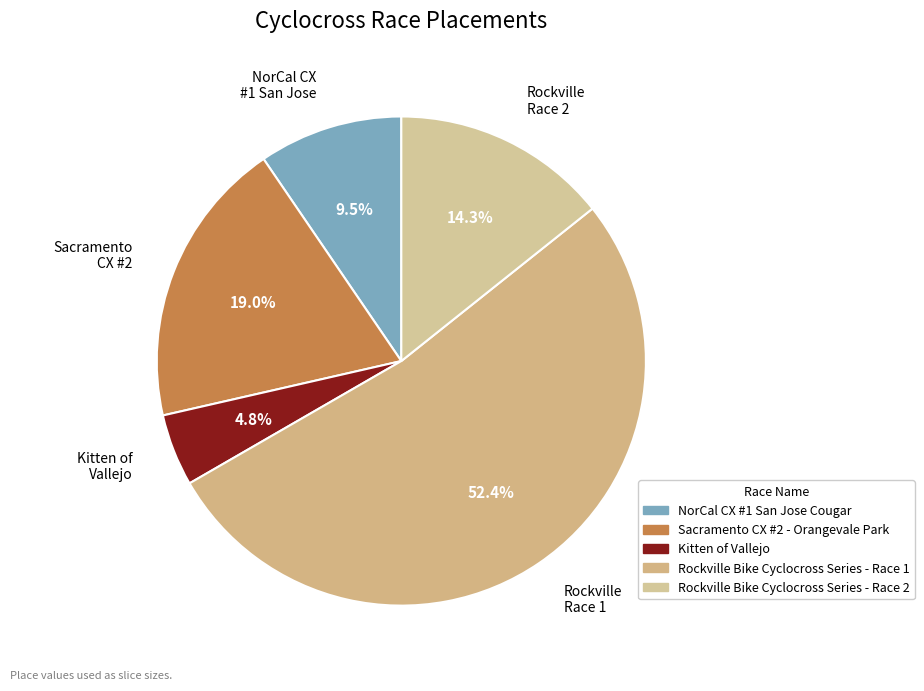

How many segments does this pie chart have?

5